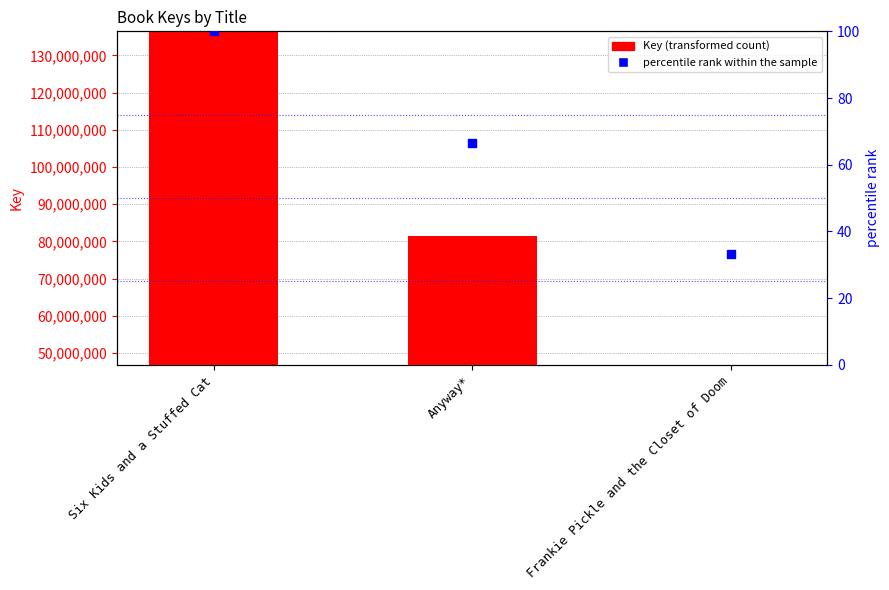

Which series has the largest total across all categories?

Key